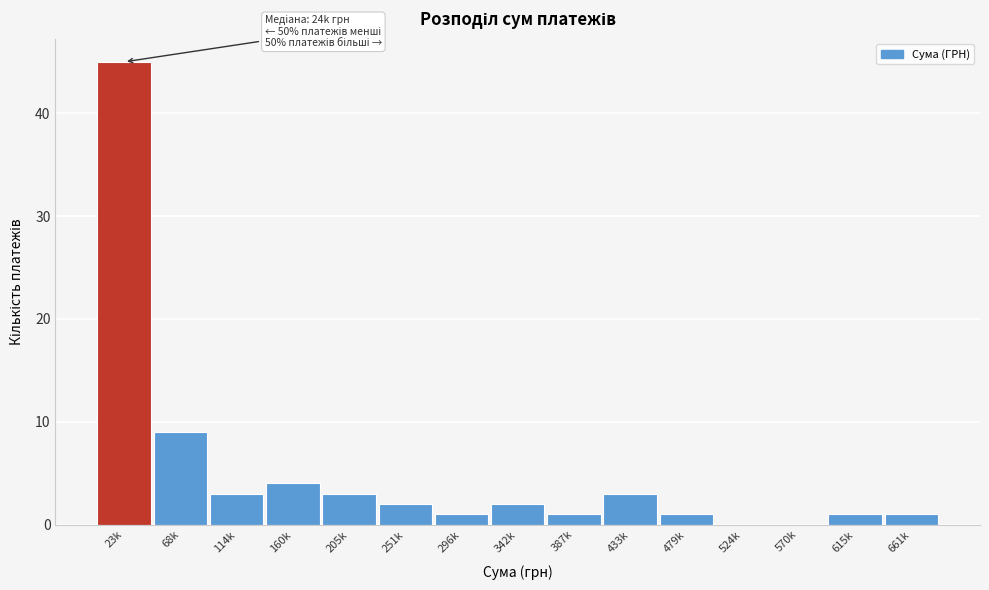

Reading left to right, list all the values displayed in this chart.

23k=45	68k=9	114k=3	160k=4	205k=3	251k=2	296k=1	342k=2	387k=1	433k=3	479k=1	524k=0	570k=0	615k=1	661k=1